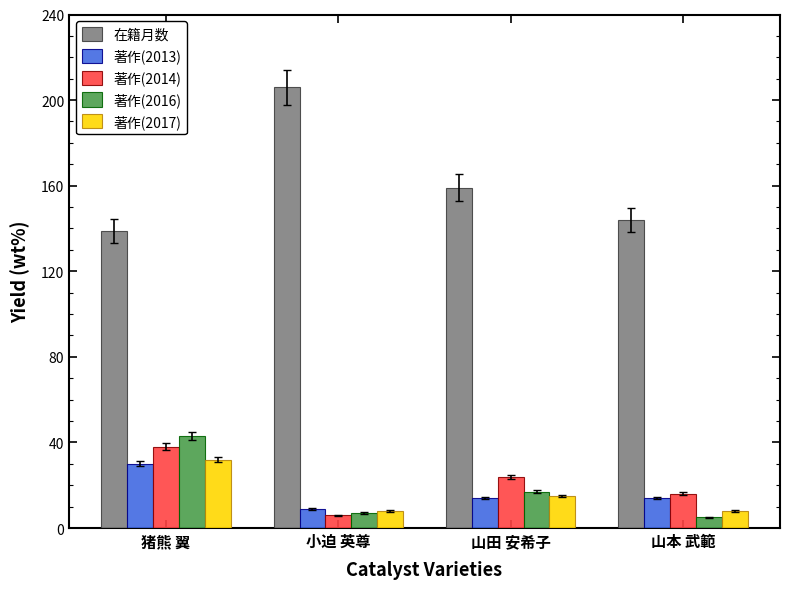

Does the chart contain any negative values?

No